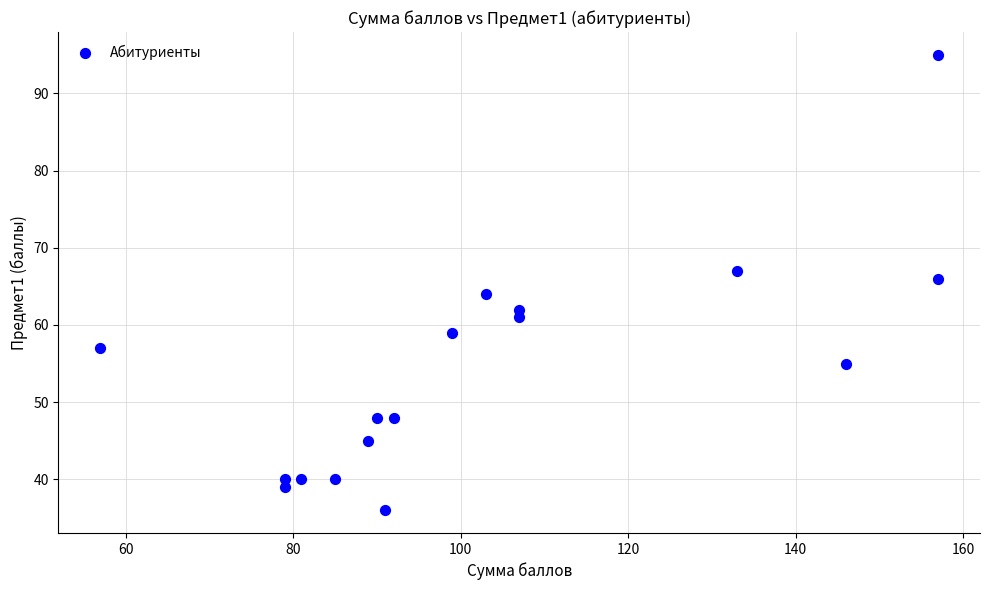

What is the range of Y values (max minus min)?

59